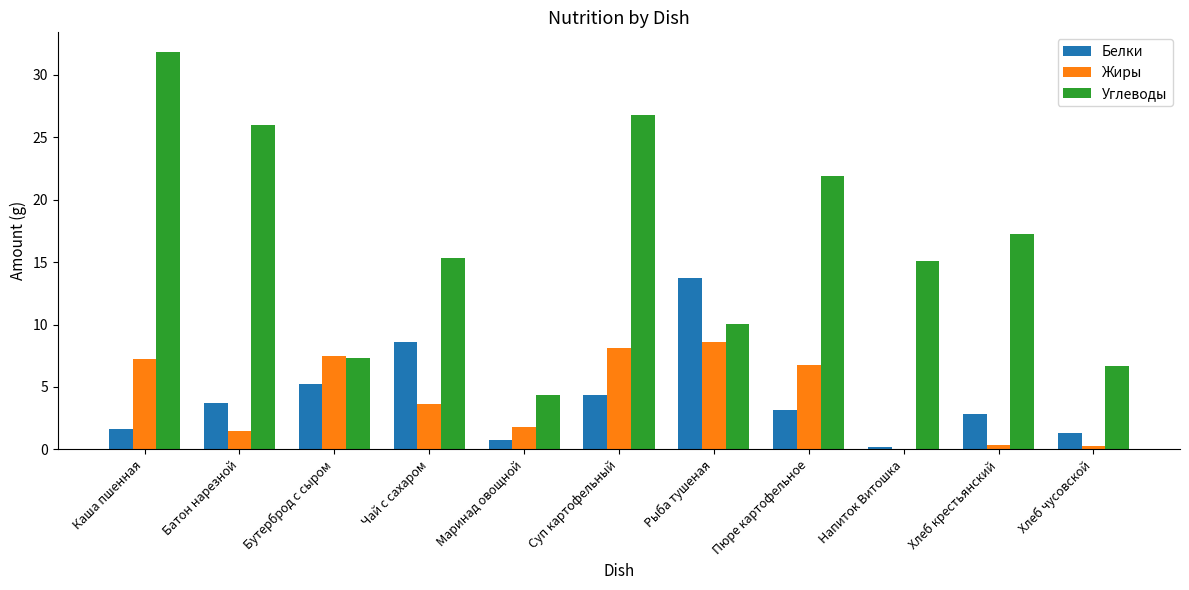

What is the highest value of the Углеводы series?

31.8